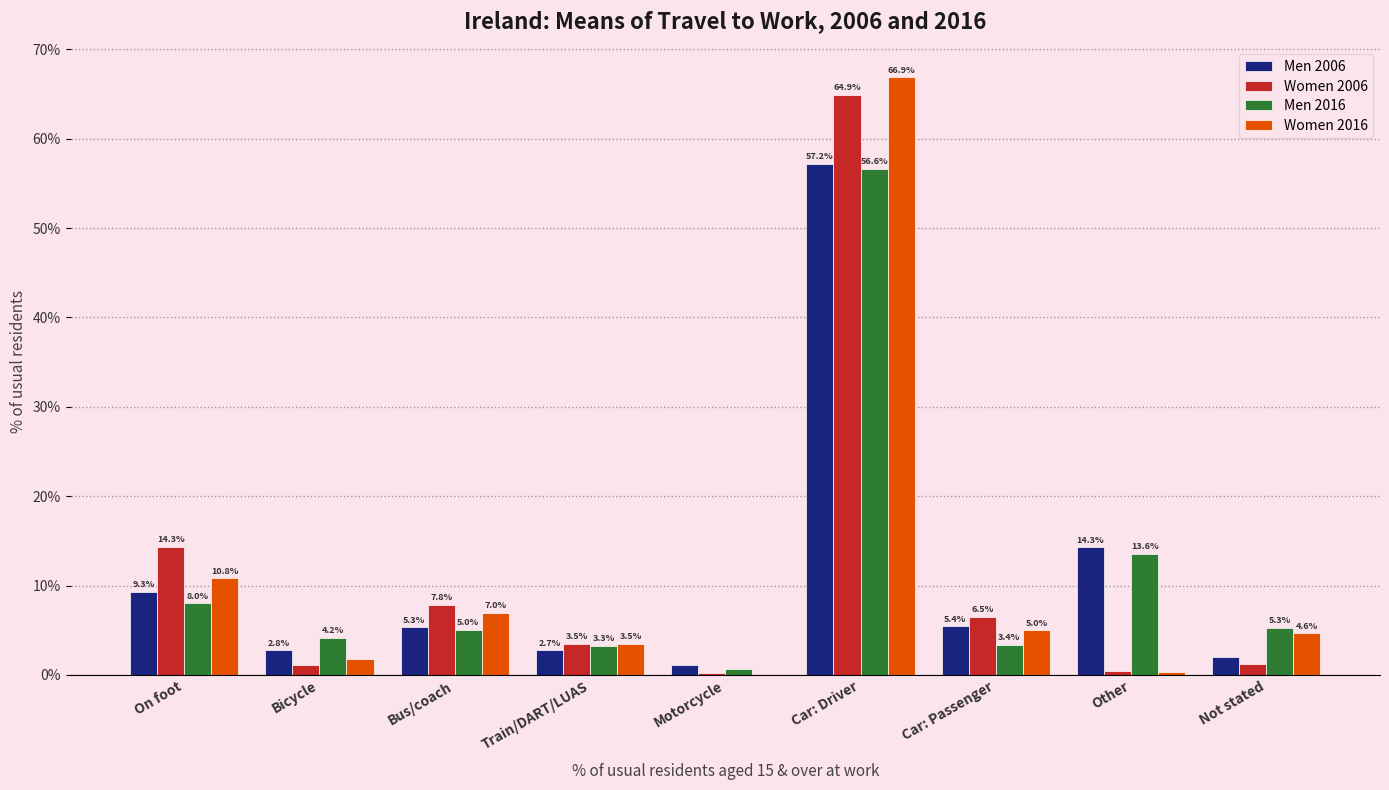

Which category has the highest value across all series?

Car: Driver